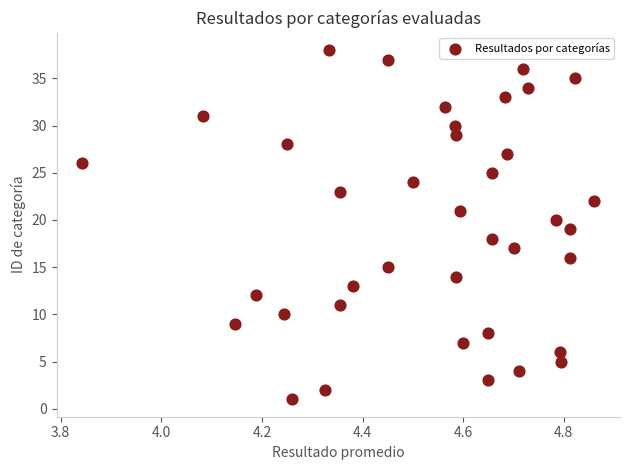

What is the range of Y values (max minus min)?

37